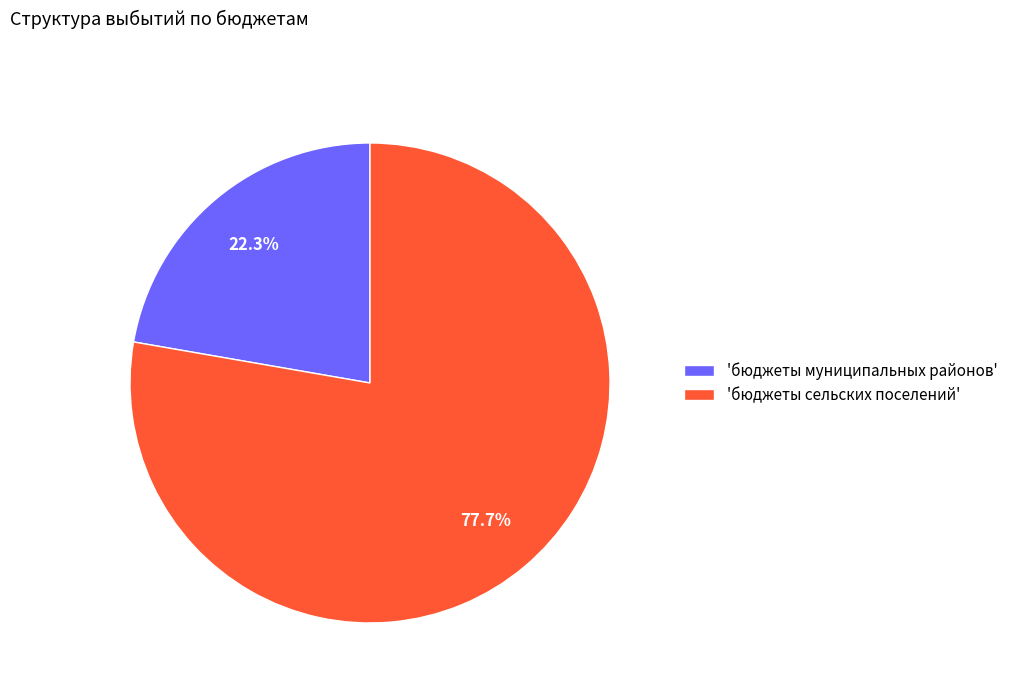

What is the smallest slice in the pie chart?

'бюджеты муниципальных районов'